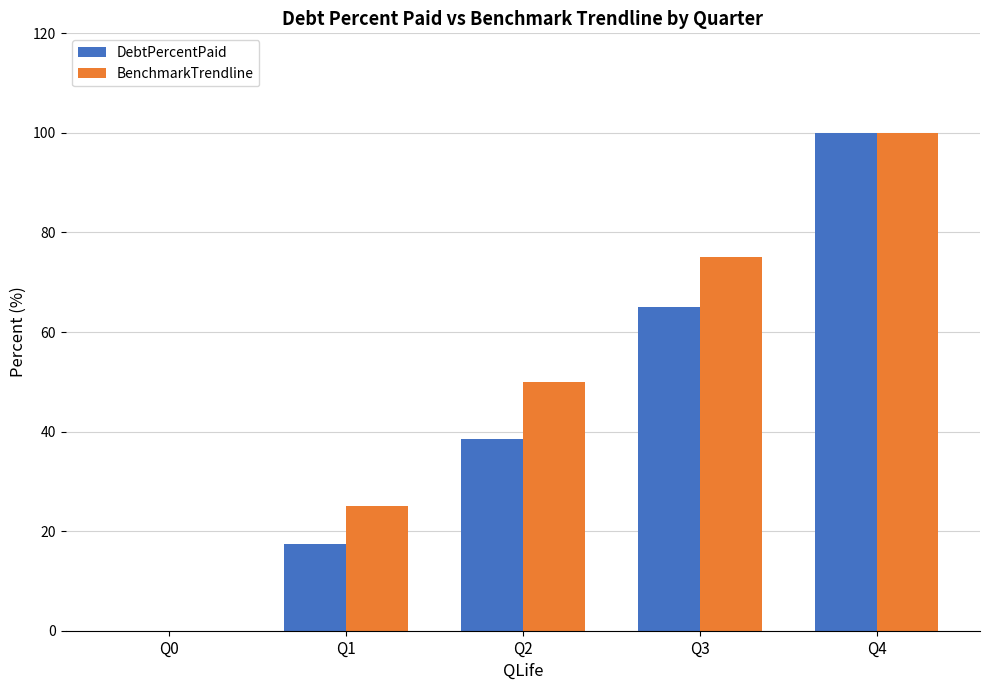

Which series has the largest total across all categories?

BenchmarkTrendline